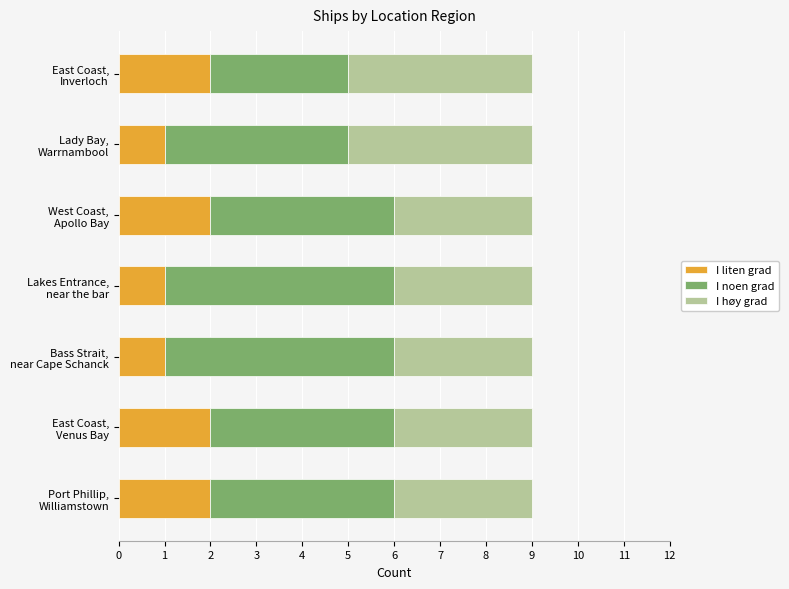

What is the sum of all I liten grad values?

11